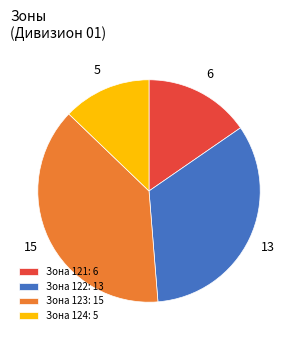

True or false: Зона 121: 6 accounts for 7% of the total.

False